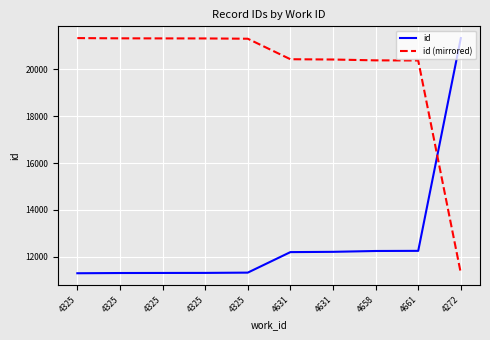

What are all the series names shown in the legend?

id, id (mirrored)